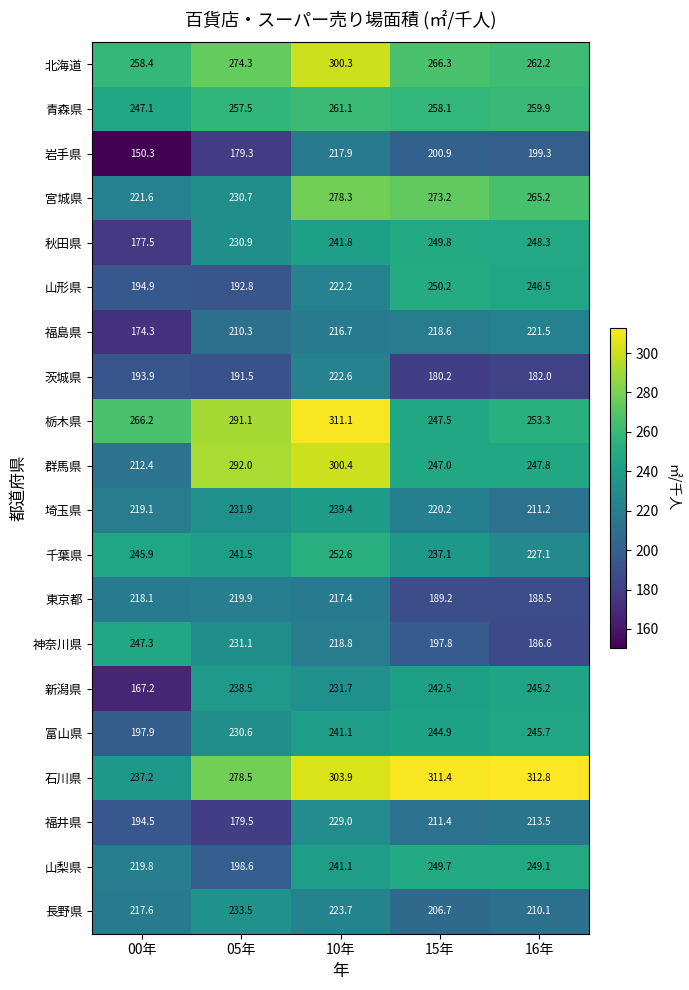

What is the average value of the 富山県 series?

232.0